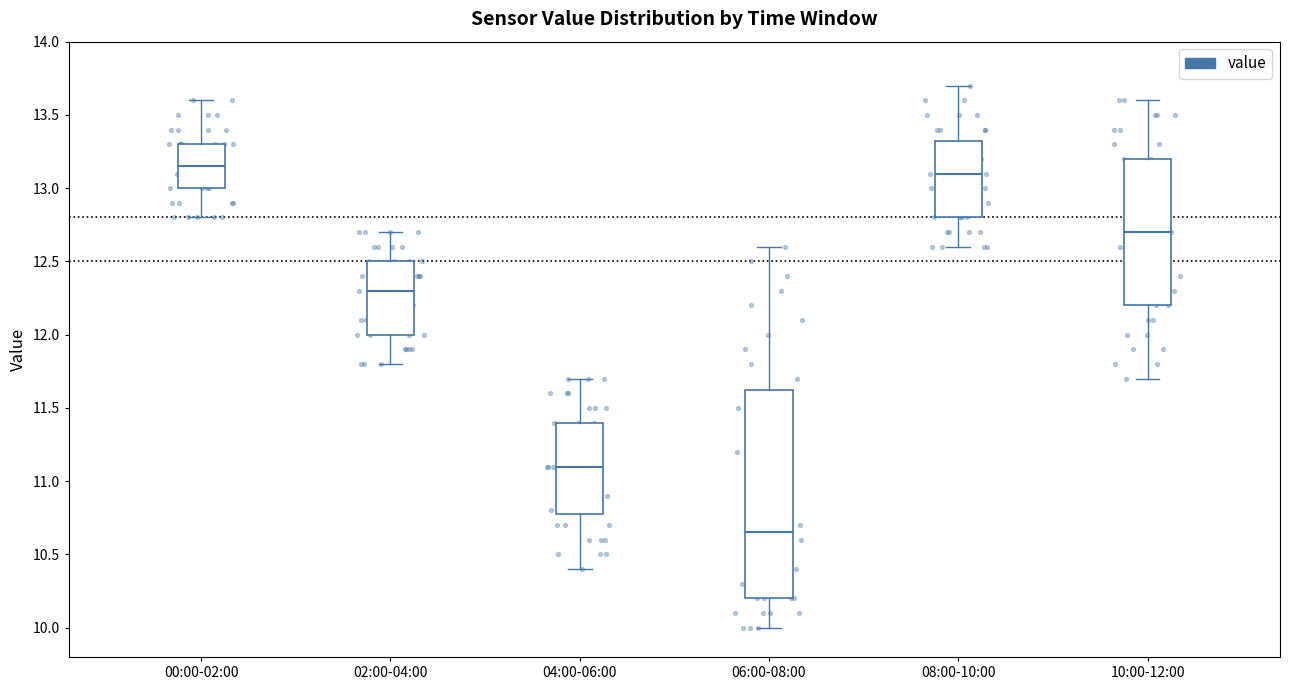

Reading left to right, read every box against the y-axis: the position of its median line, the range the box covers, and the ends of its whiskers. The values are not printed on the chart, so give them approximately, as read against the axis.

00:00-02:00: median 13.15, box 13.00 to 13.30, whiskers 12.80 to 13.60
02:00-04:00: median 12.30, box 12.00 to 12.50, whiskers 11.80 to 12.70
04:00-06:00: median 11.10, box 10.80 to 11.40, whiskers 10.40 to 11.70
06:00-08:00: median 10.65, box 10.20 to 11.65, whiskers 10.00 to 12.60
08:00-10:00: median 13.10, box 12.80 to 13.35, whiskers 12.60 to 13.70
10:00-12:00: median 12.70, box 12.20 to 13.20, whiskers 11.70 to 13.60